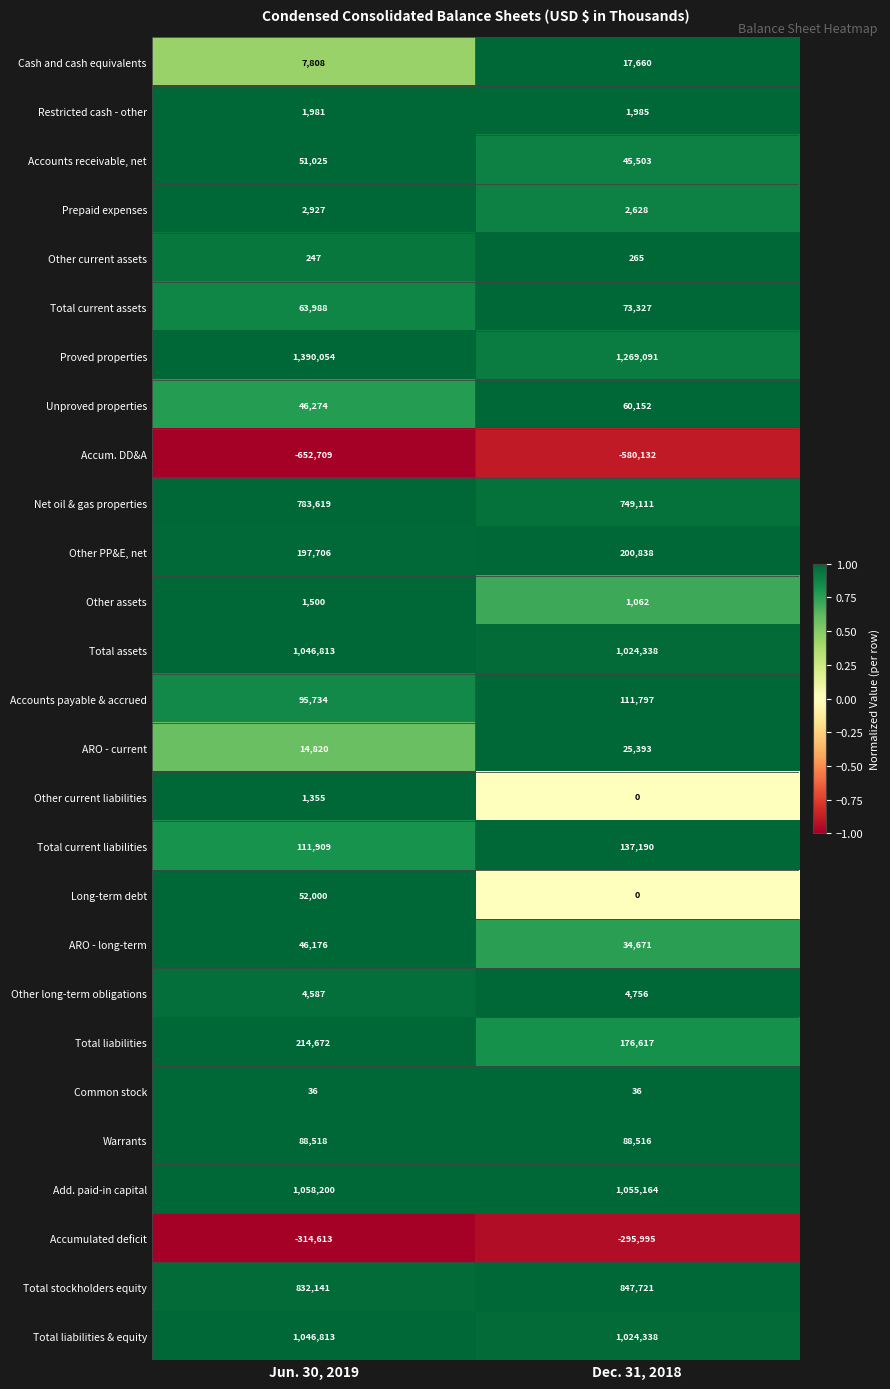

Read the ARO - long-term value at Jun. 30, 2019, to the nearest 100.

46200